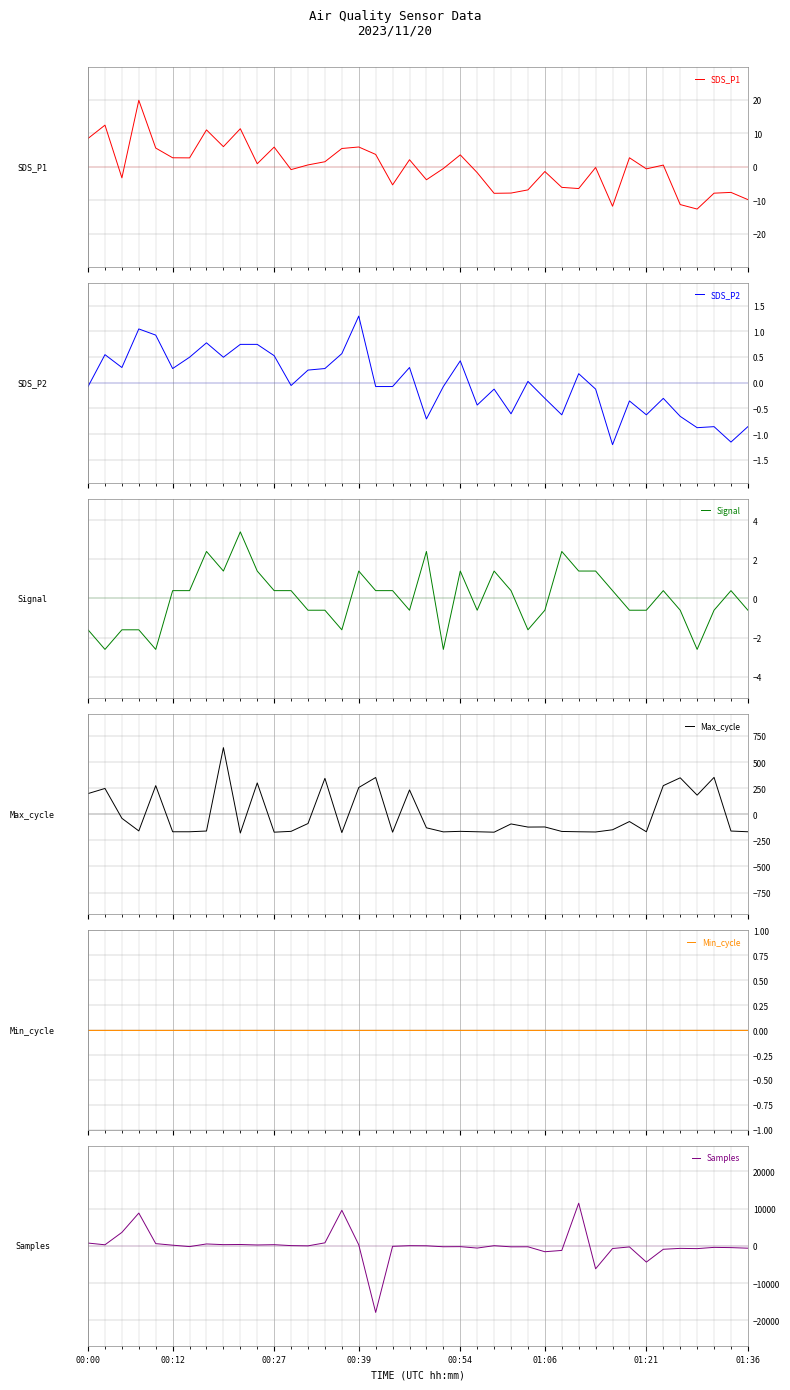

How many times do Samples and Min_cycle cross each other?

11